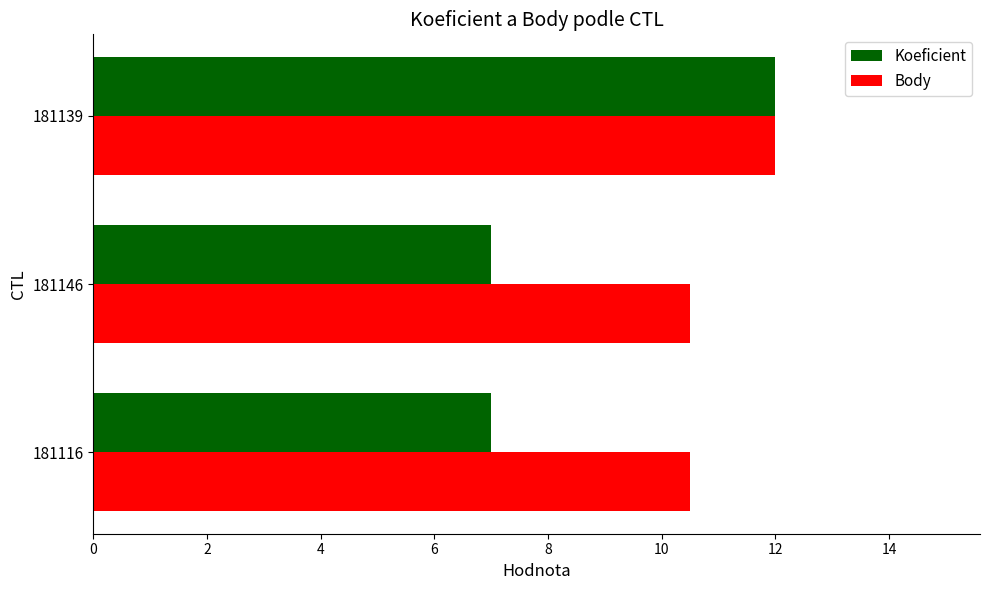

How many categories are shown in the chart?

3